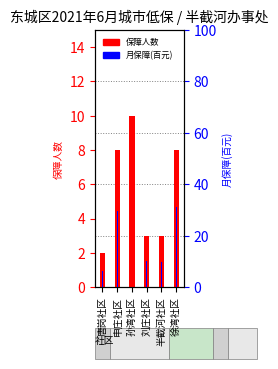

Where is 月保障(百元) nearest to the value 21?

申庄社区